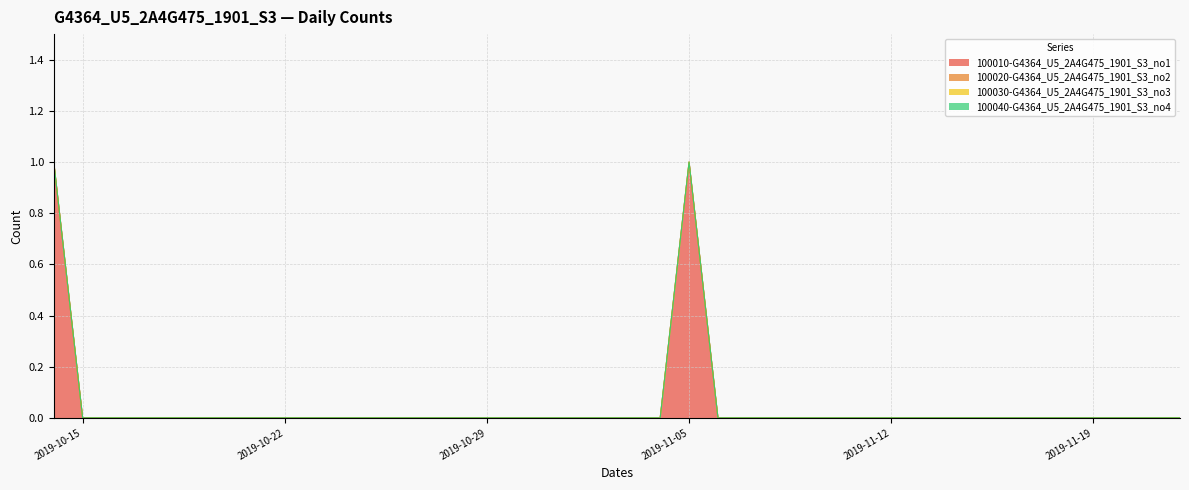

Rank the categories by 100040-G4364_U5_2A4G475_1901_S3_no4 value from highest to lowest.

2019-10-14, 2019-10-15, 2019-10-16, 2019-10-17, 2019-10-18, 2019-10-19, 2019-10-20, 2019-10-21, 2019-10-22, 2019-10-23, 2019-10-24, 2019-10-25, 2019-10-26, 2019-10-27, 2019-10-28, 2019-10-29, 2019-10-30, 2019-10-31, 2019-11-01, 2019-11-02, 2019-11-03, 2019-11-04, 2019-11-05, 2019-11-06, 2019-11-07, 2019-11-08, 2019-11-09, 2019-11-10, 2019-11-11, 2019-11-12, 2019-11-13, 2019-11-14, 2019-11-15, 2019-11-16, 2019-11-17, 2019-11-18, 2019-11-19, 2019-11-20, 2019-11-21, 2019-11-22